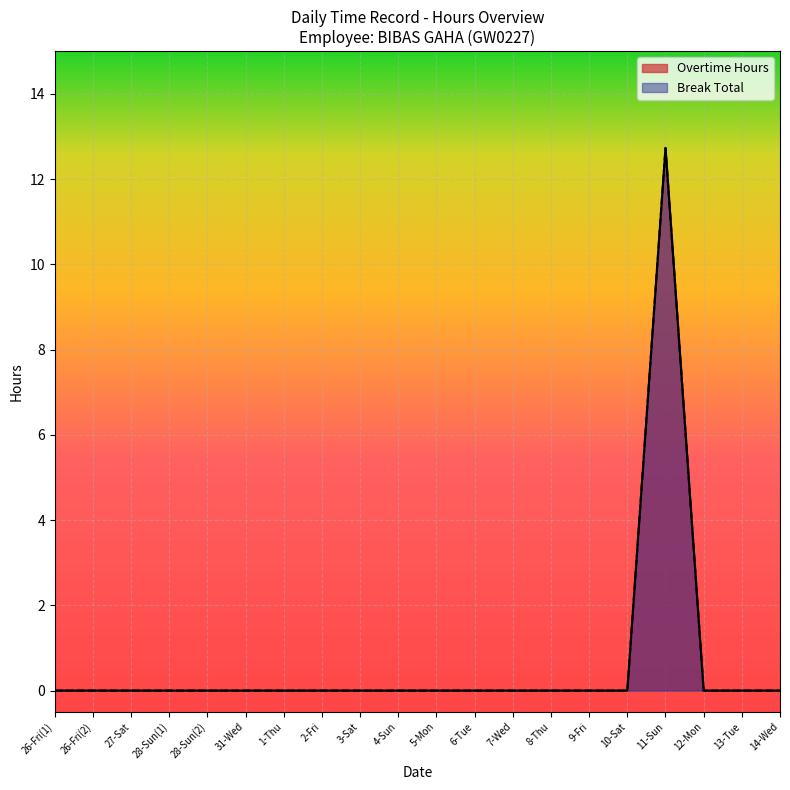

True or false: Break Total has more than 0 points higher than both neighbors.

True